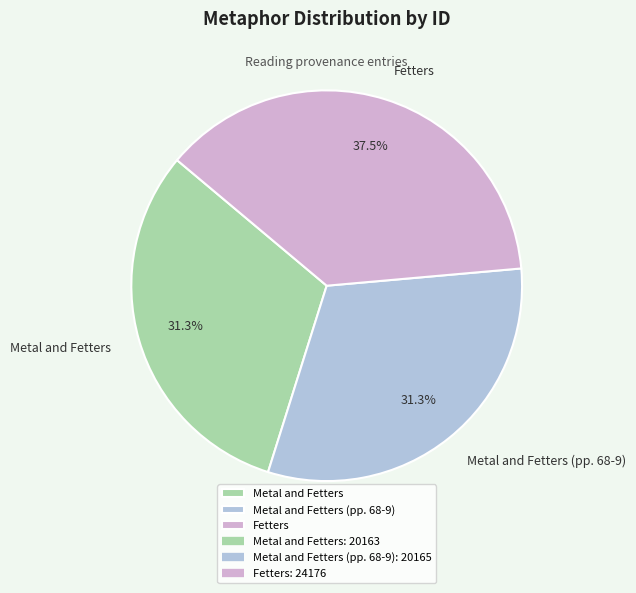

Is there any slice that represents more than half of the pie?

No